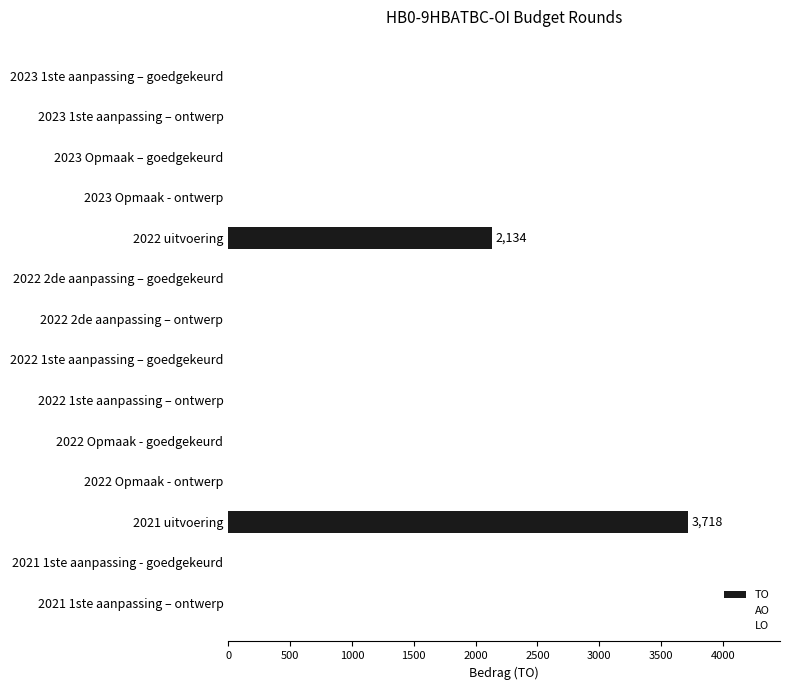

Does the chart contain stacked bars?

No